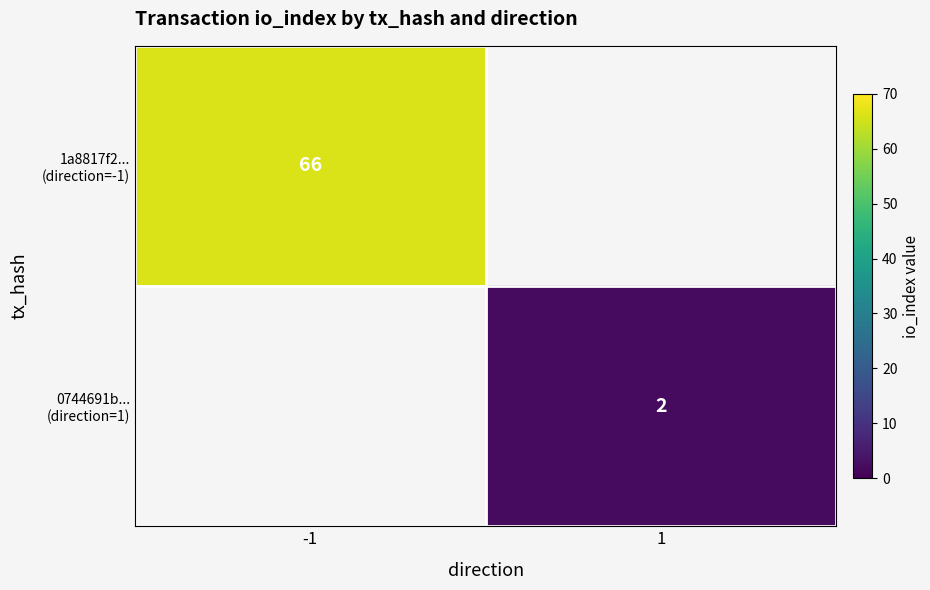

What is the minimum value shown in the chart?

2.0